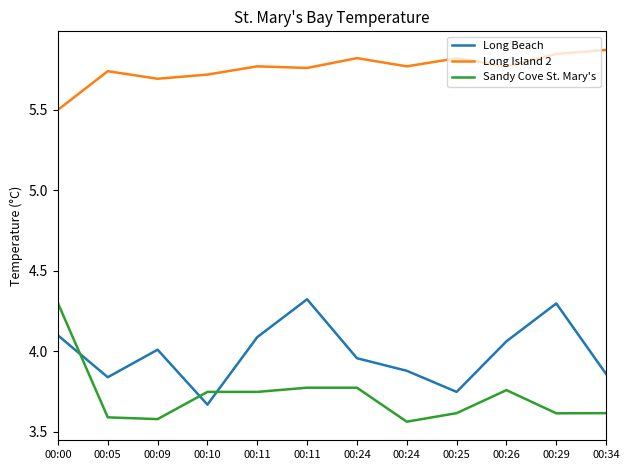

Does the chart display data point markers on the line(s)?

No